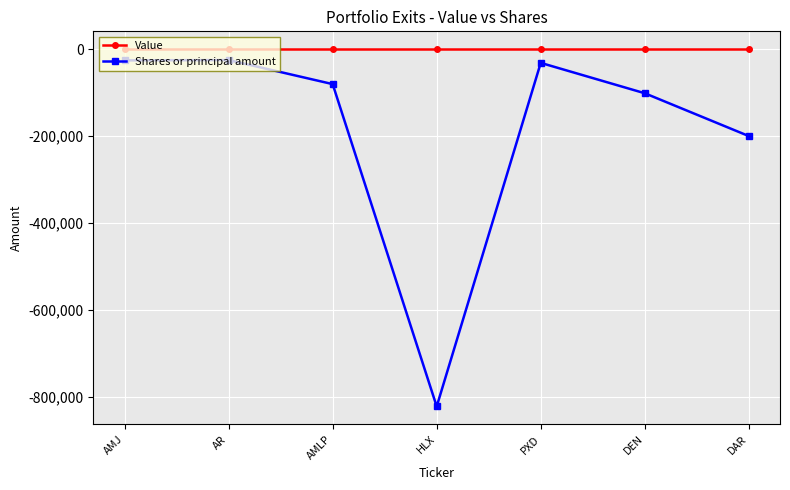

True or false: Shares or principal amount has more than 0 interior local peaks.

True